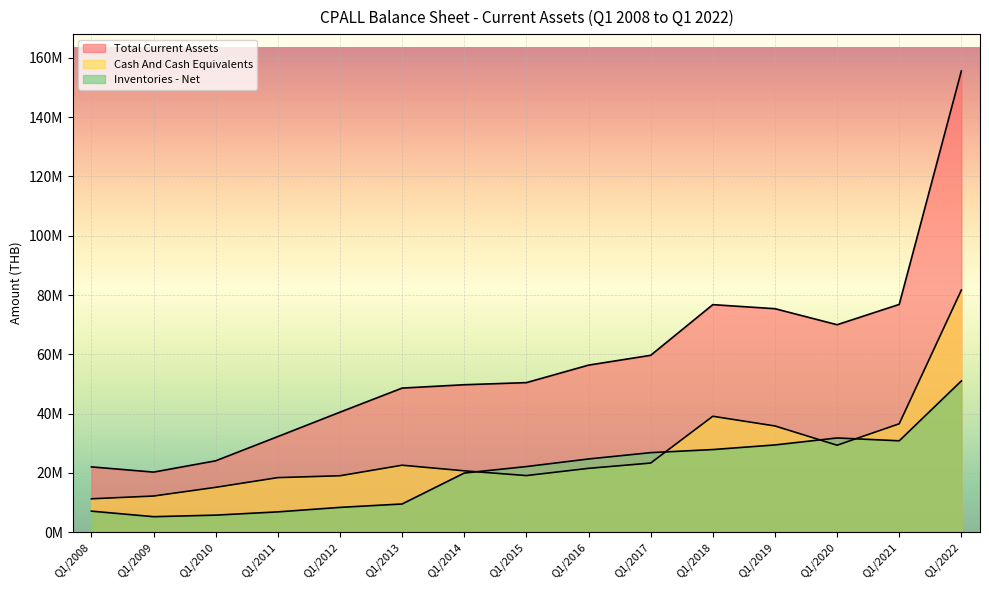

List the labels in order of Cash And Cash Equivalents value, smallest first.

Q1/2008, Q1/2009, Q1/2010, Q1/2011, Q1/2012, Q1/2015, Q1/2014, Q1/2016, Q1/2013, Q1/2017, Q1/2020, Q1/2019, Q1/2021, Q1/2018, Q1/2022